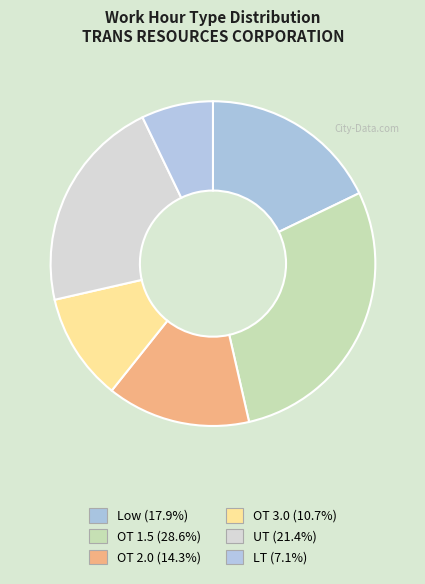

What percentage is the OT 1.5 slice, to the nearest percent?

29%